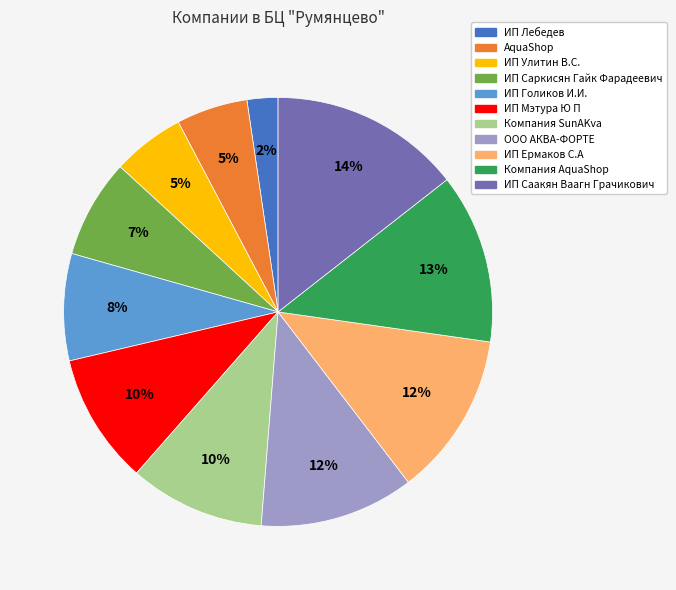

Is ООО АКВА-ФОРТЕ the majority of the pie?

No